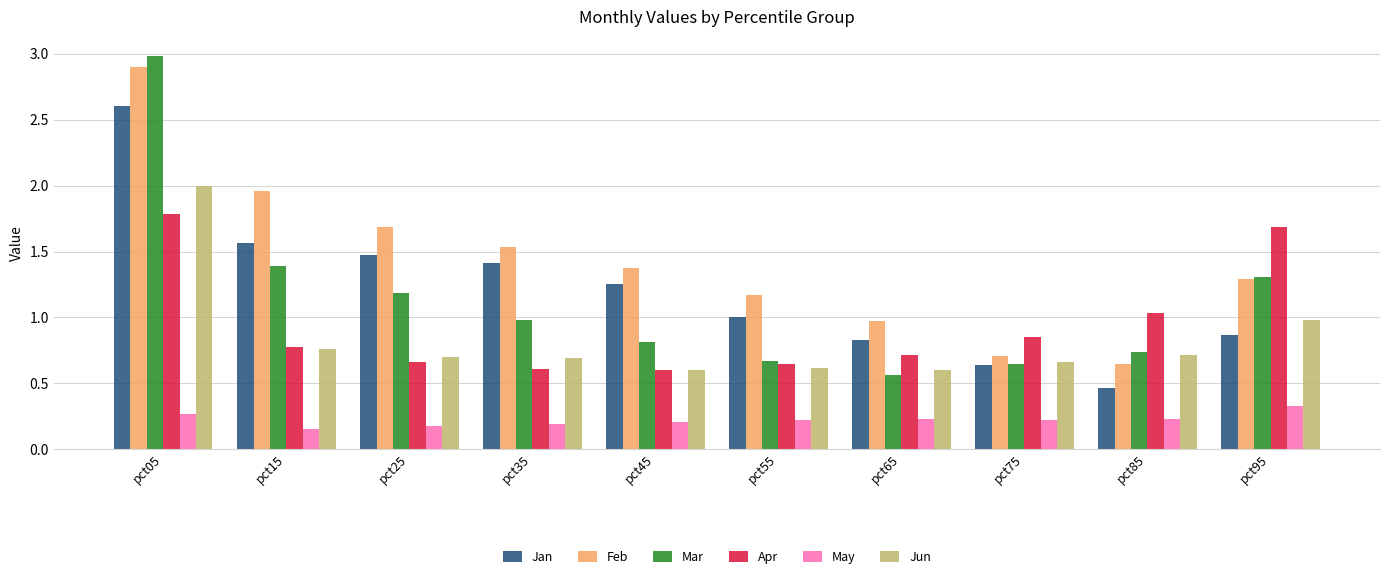

Is the value of Jan at pct75 greater than the value of Mar at pct55?

No